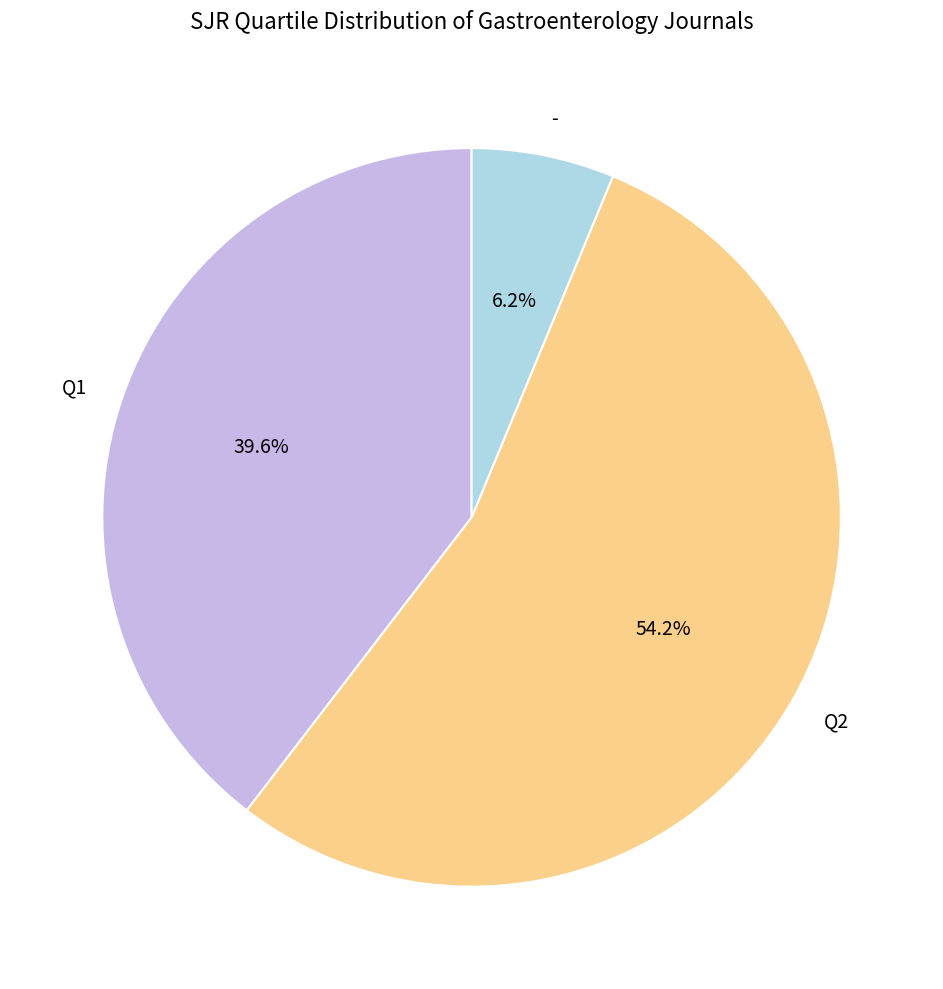

Is the sum of Q2 and Q1 greater than half?

Yes